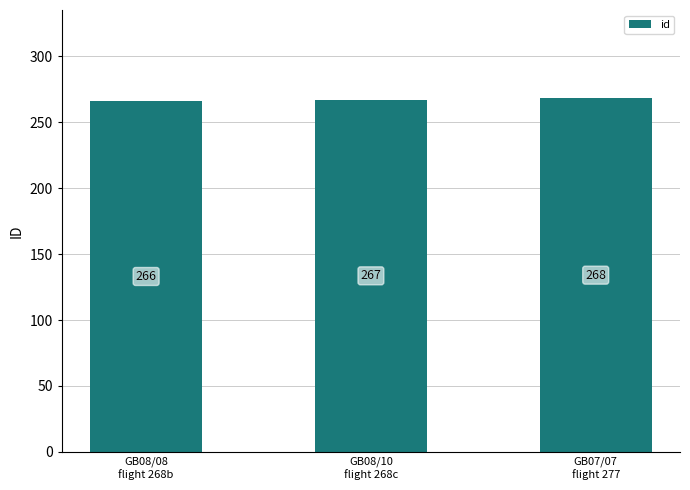

What is the sum of all values?

801